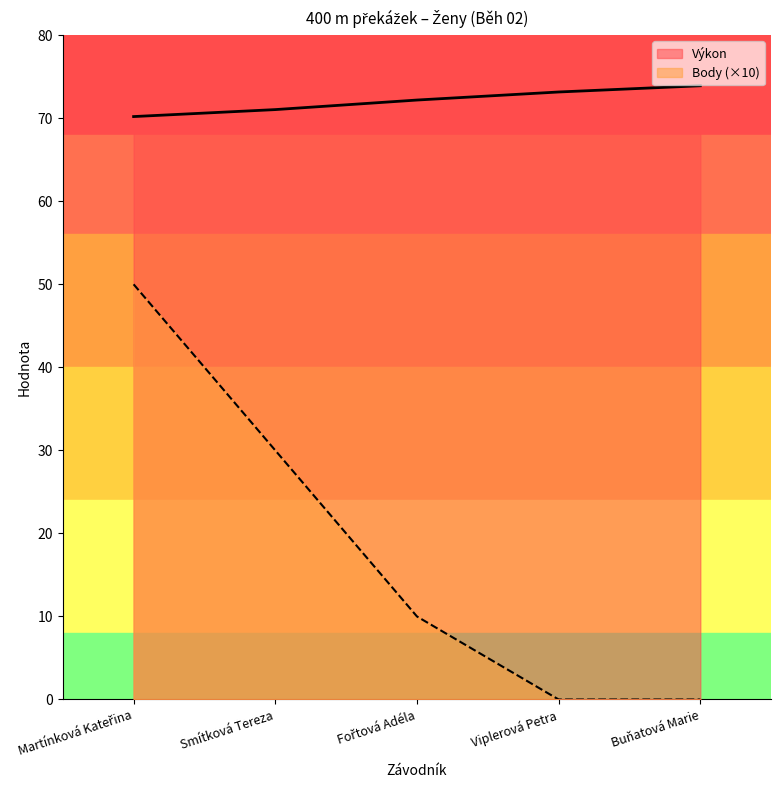

The value of Body at Buňatová Marie is 35.0. True or false?

False